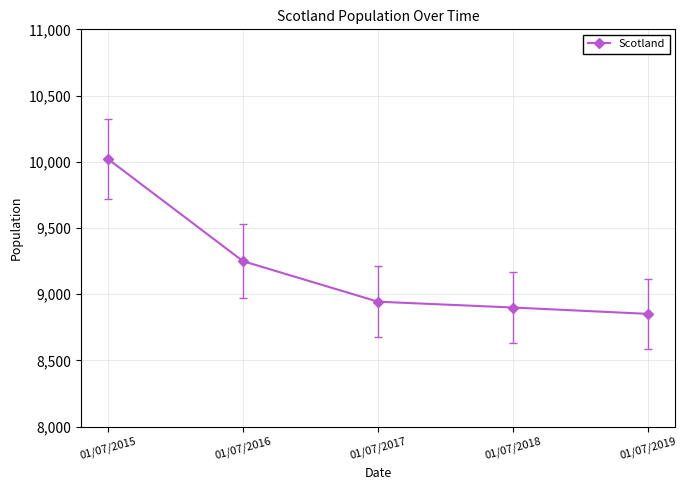

What is the difference between the maximum and second lowest values?

1122